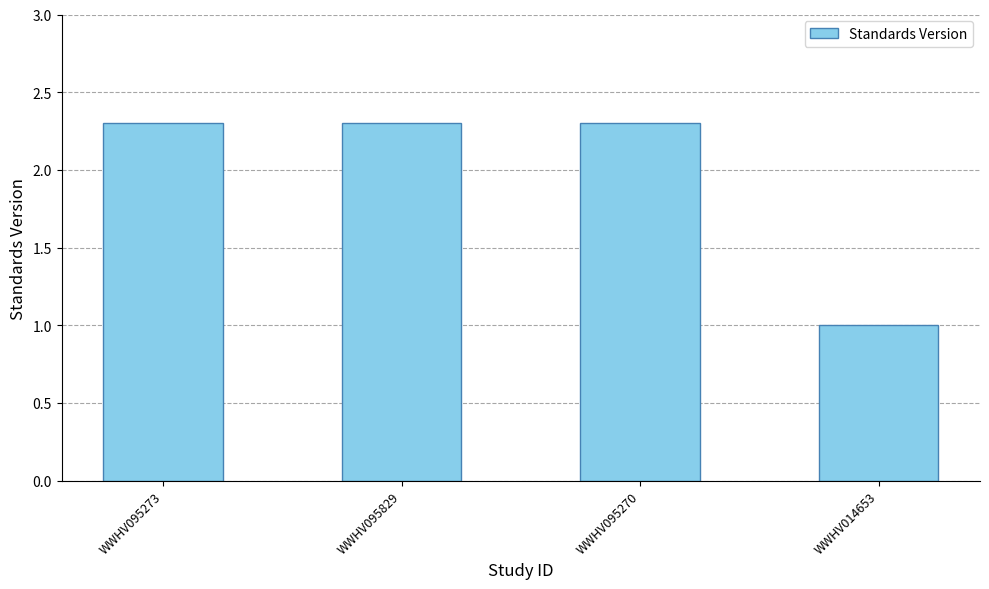

What position from the left is WWHV014653?

4